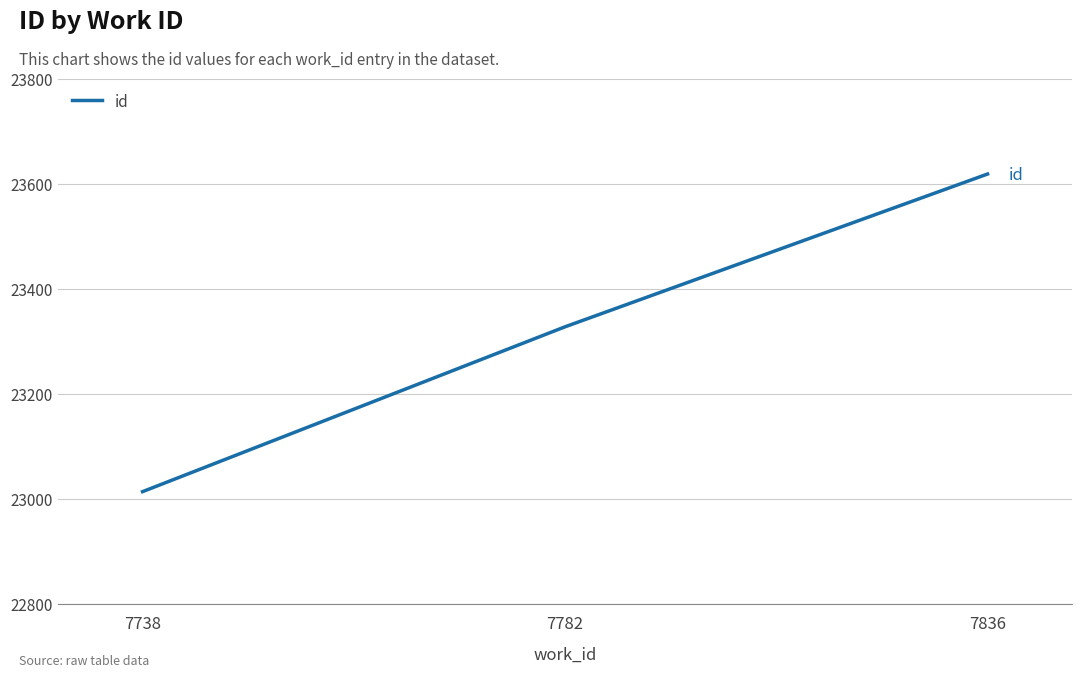

What is the change in value from 7738 to 7782?

+314